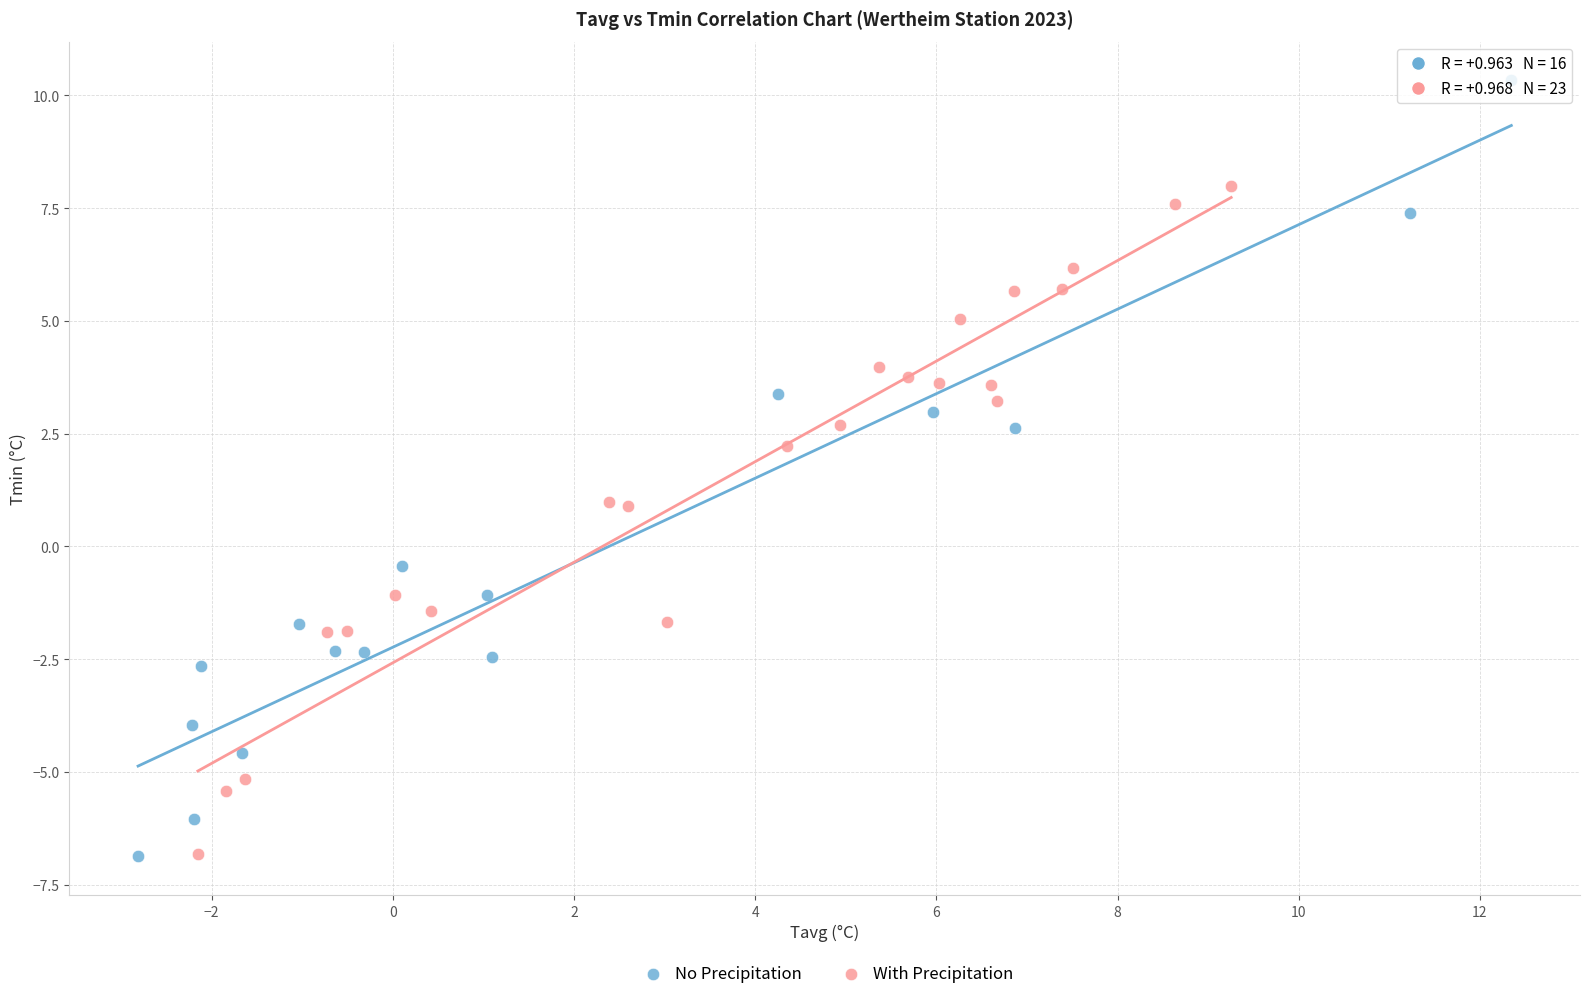

Which series has the widest spread of Y values?

No Precipitation